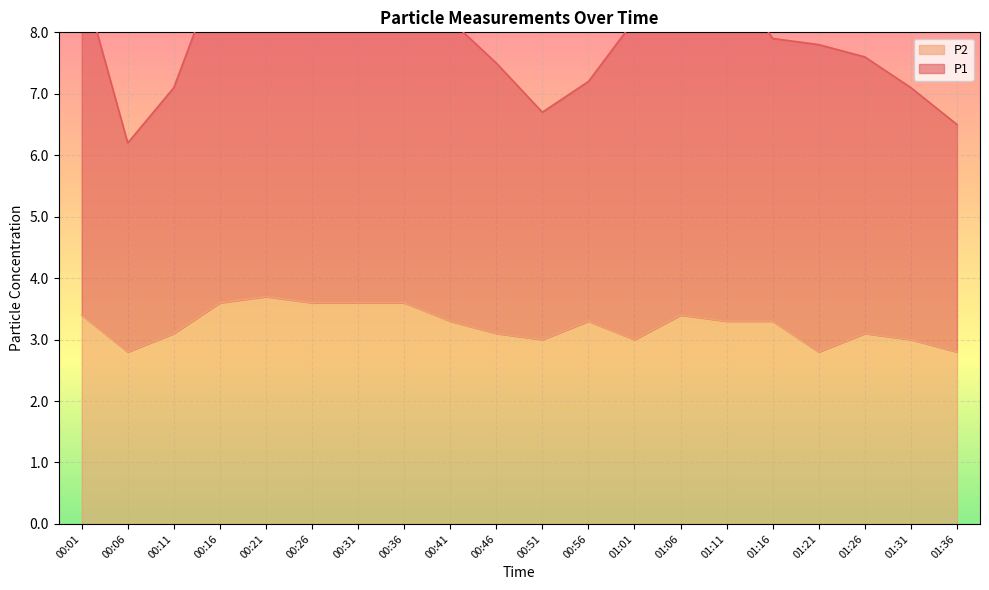

Rank the categories by value from highest to lowest.

00:21, 00:16, 00:26, 00:31, 00:36, 00:01, 01:06, 00:41, 00:56, 01:11, 01:16, 00:11, 00:46, 01:26, 00:51, 01:01, 01:31, 00:06, 01:21, 01:36